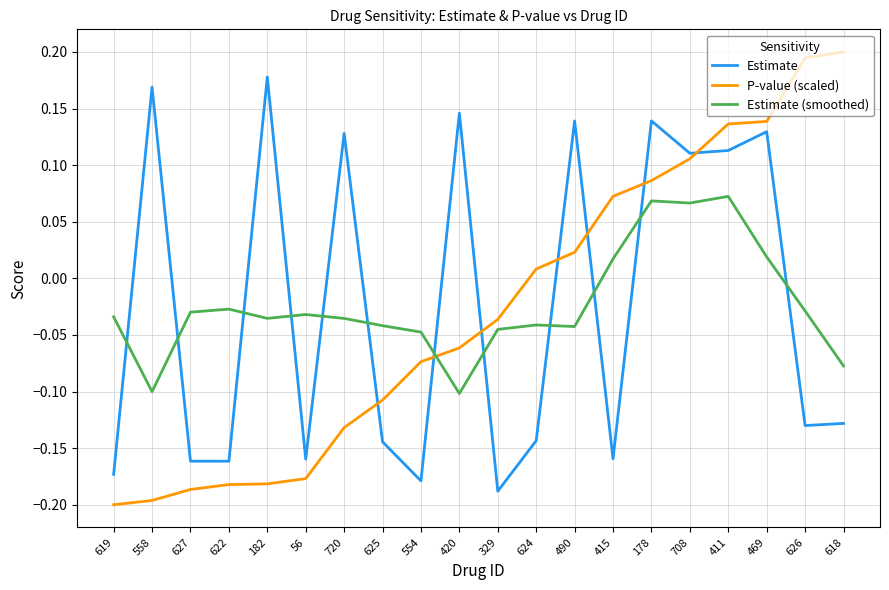

Which series has the largest range (max minus min)?

P-value (scaled)